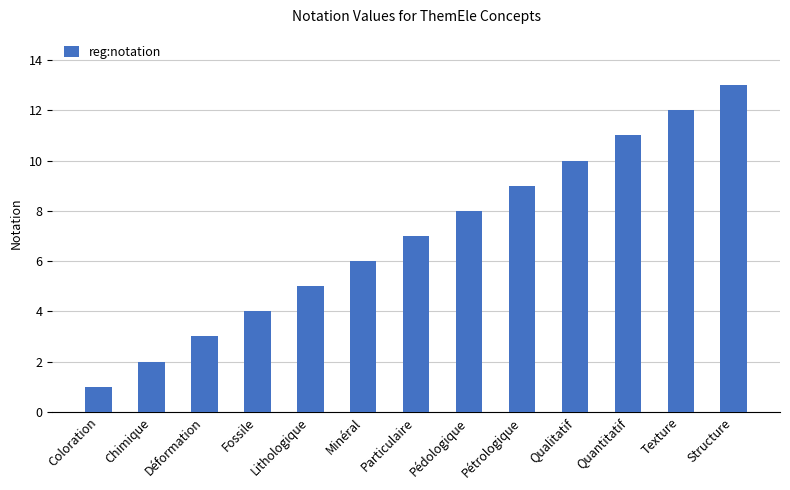

What is the average value?

7